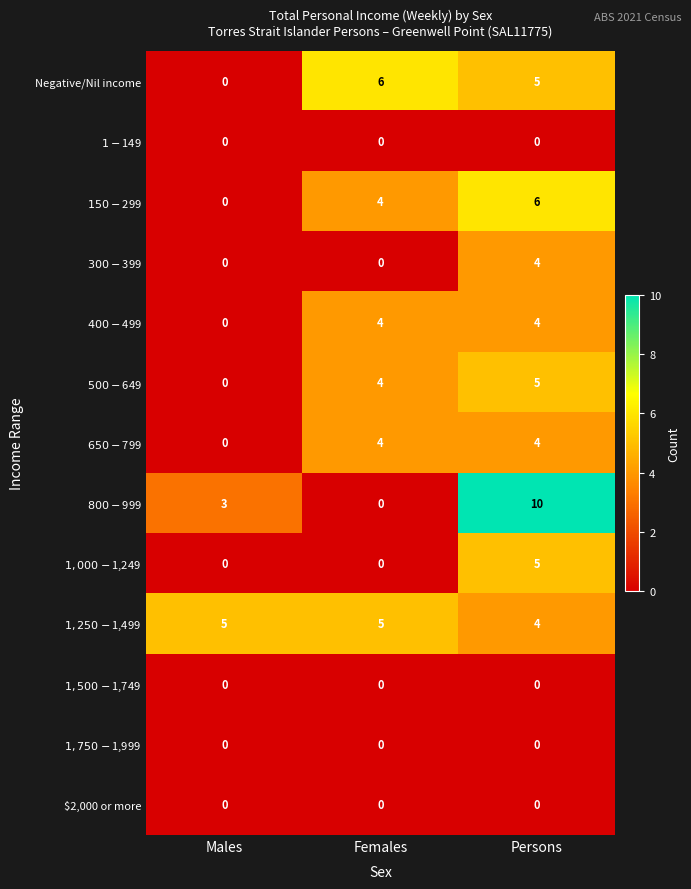

At which label does Negative/Nil income first exceed 5?

Females